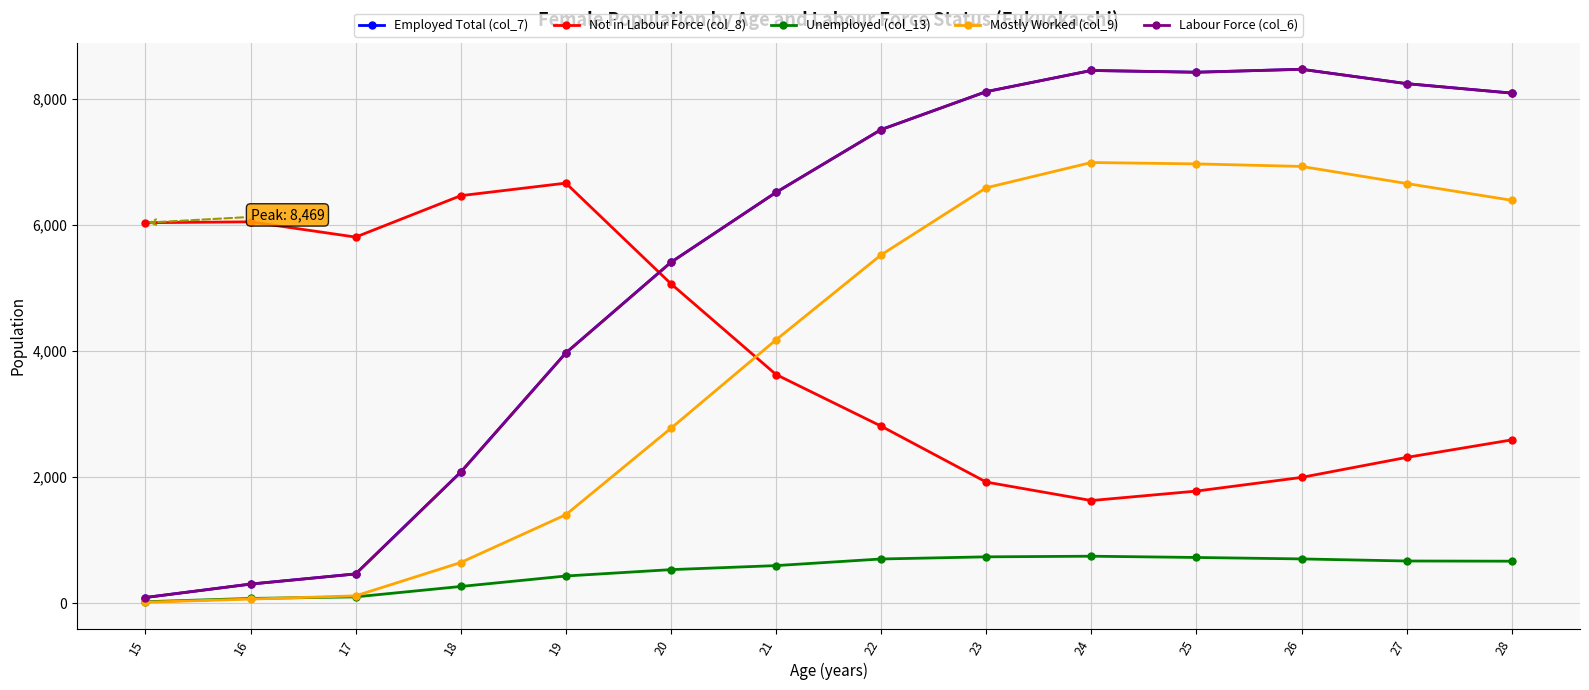

What are all the series names shown in the legend?

Employed Total (col_7), Not in Labour Force (col_8), Unemployed (col_13), Mostly Worked (col_9), Labour Force (col_6)